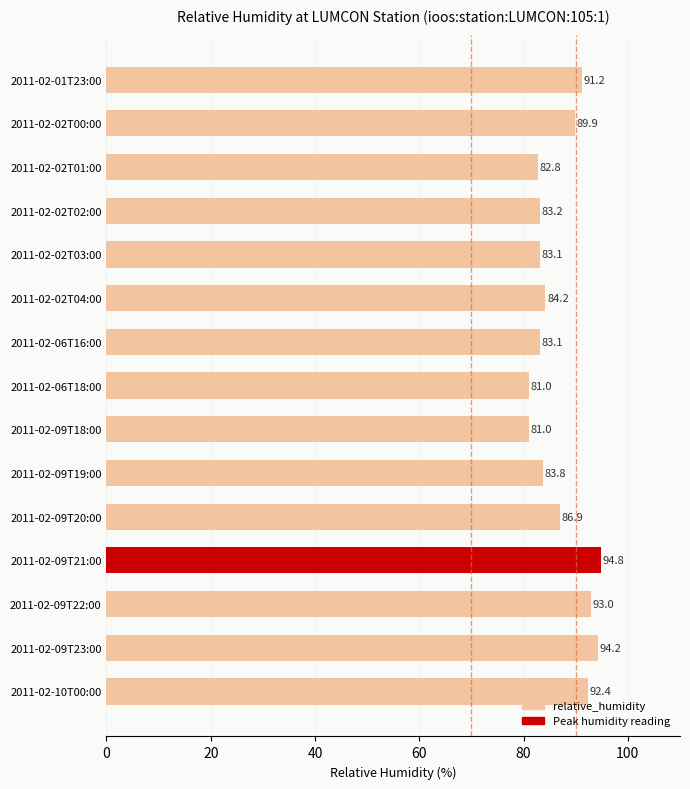

The chart shows a value of 89.9 at 2011-02-02T00:00. True or false?

True